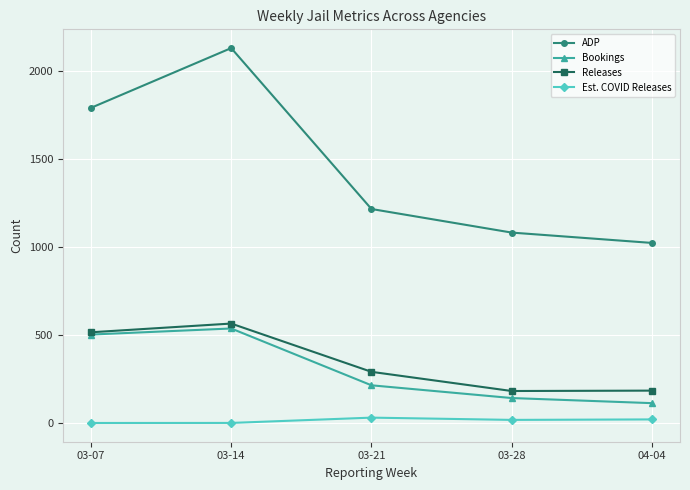

True or false: Est. COVID Releases has more than 2 interior local peaks.

False